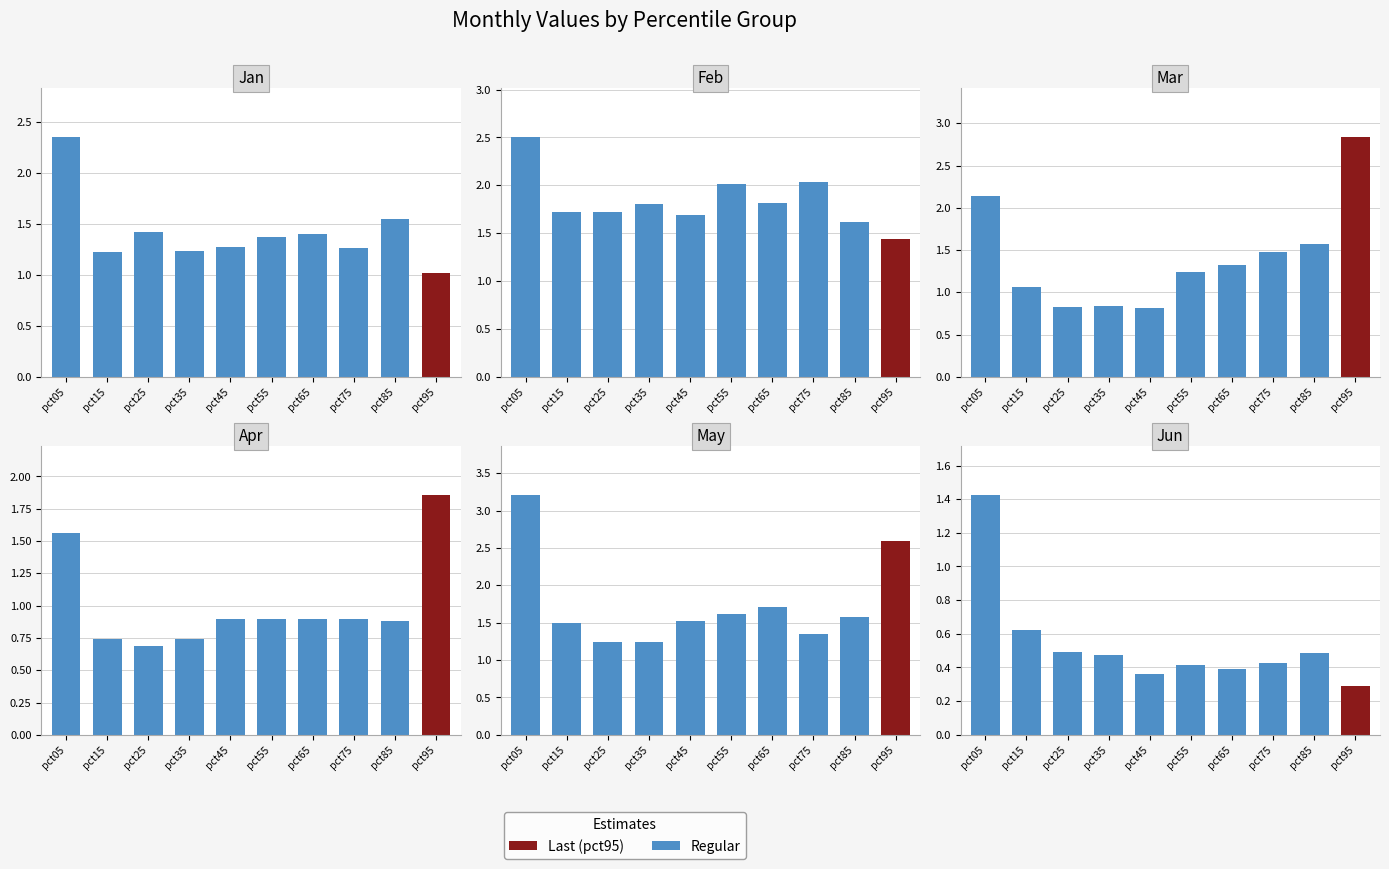

What is the smallest value displayed?

0.3